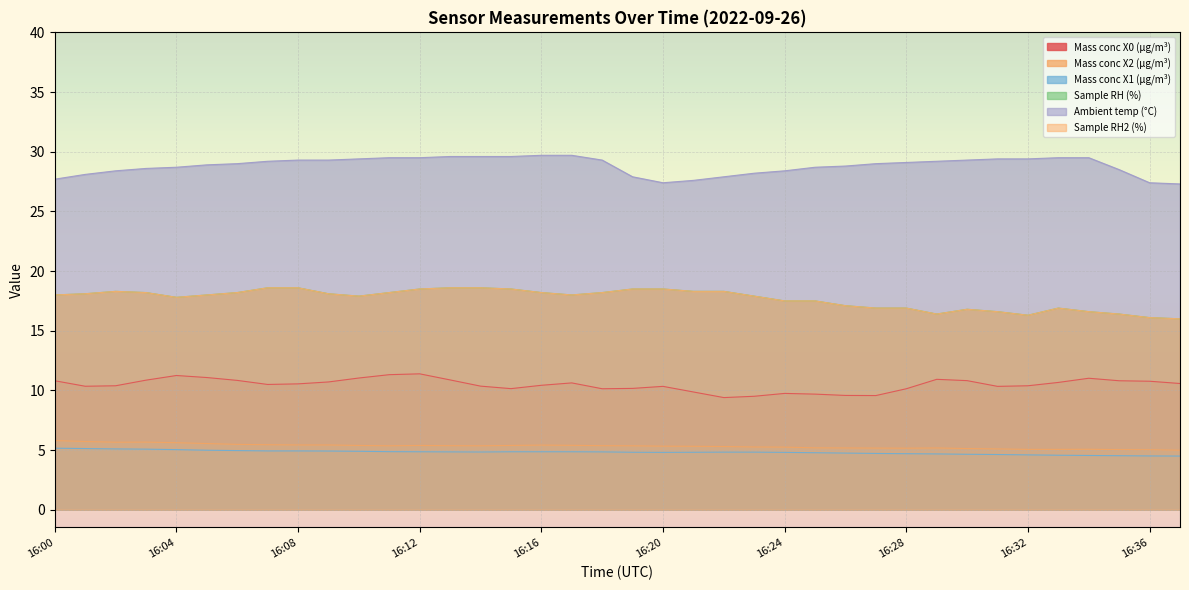

Rank the series at 16:10 from lowest to highest value.

Mass conc X1 (μg/m³), Mass conc X2 (μg/m³), Mass conc X0 (μg/m³), Sample RH (%), Sample RH2 (%), Ambient temp (°C)